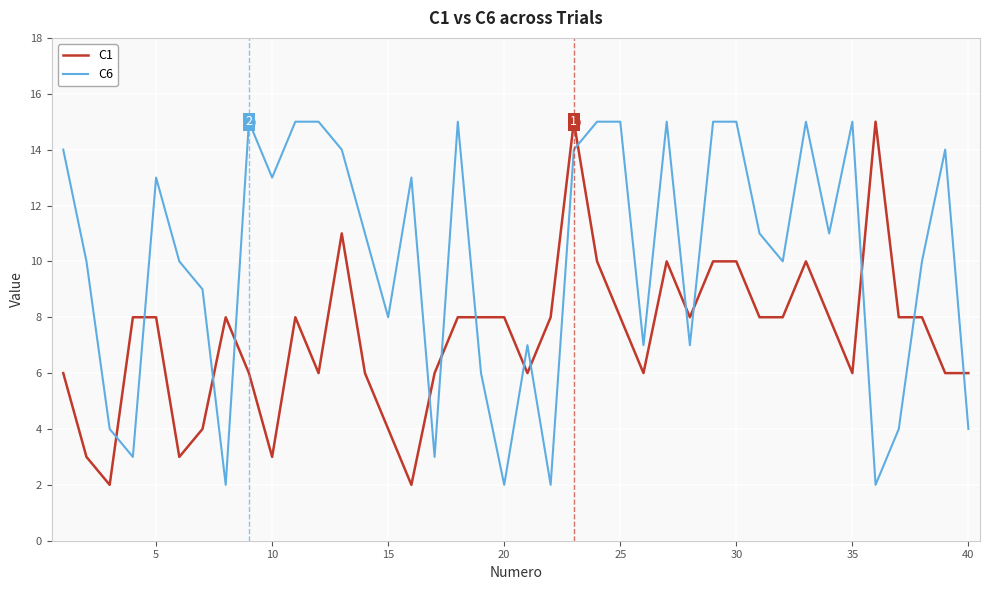

Which series has the largest total across all categories?

C6